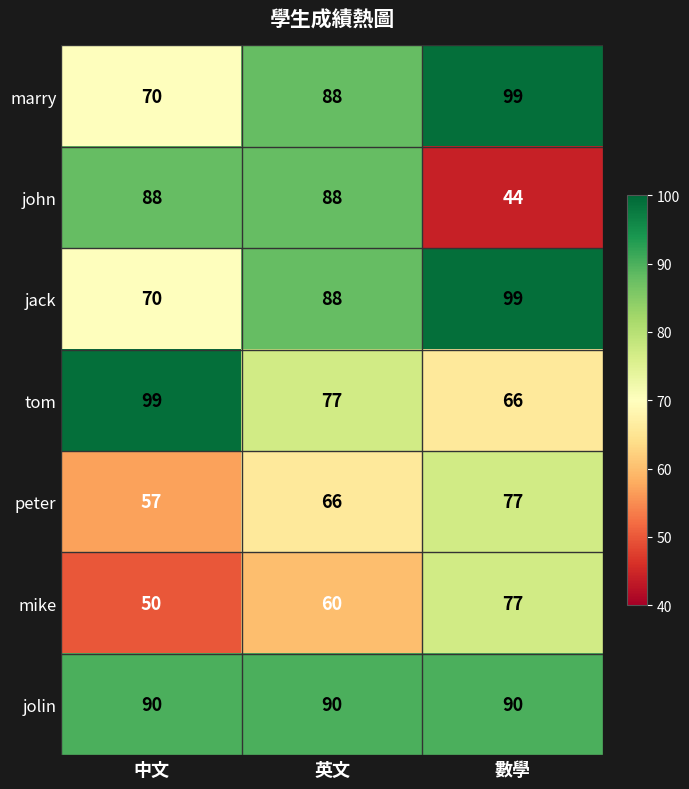

What is the greatest value displayed?

99